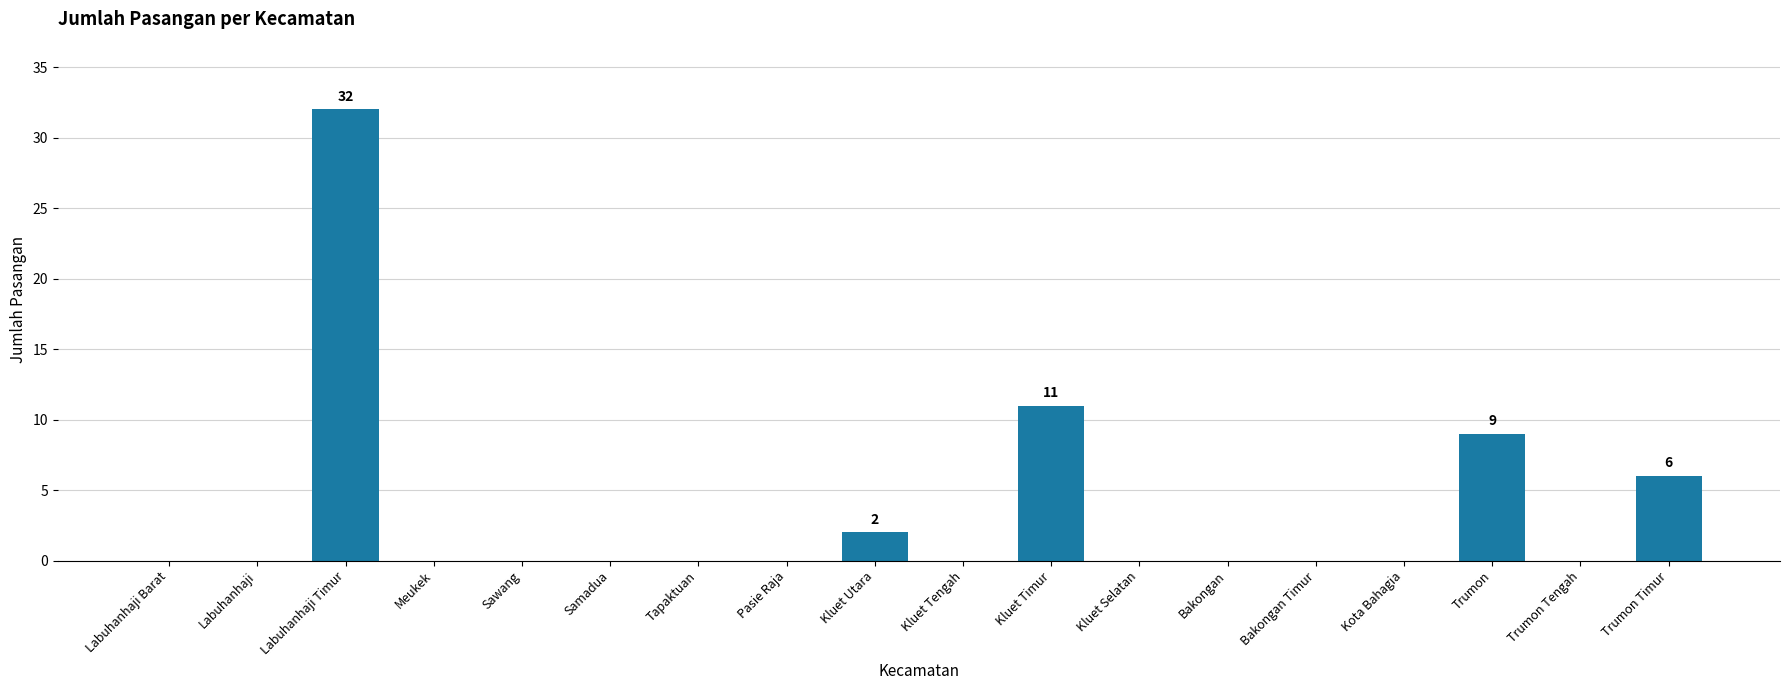

What is the sum of the values at Kluet Selatan and Labuhanhaji Timur?

32